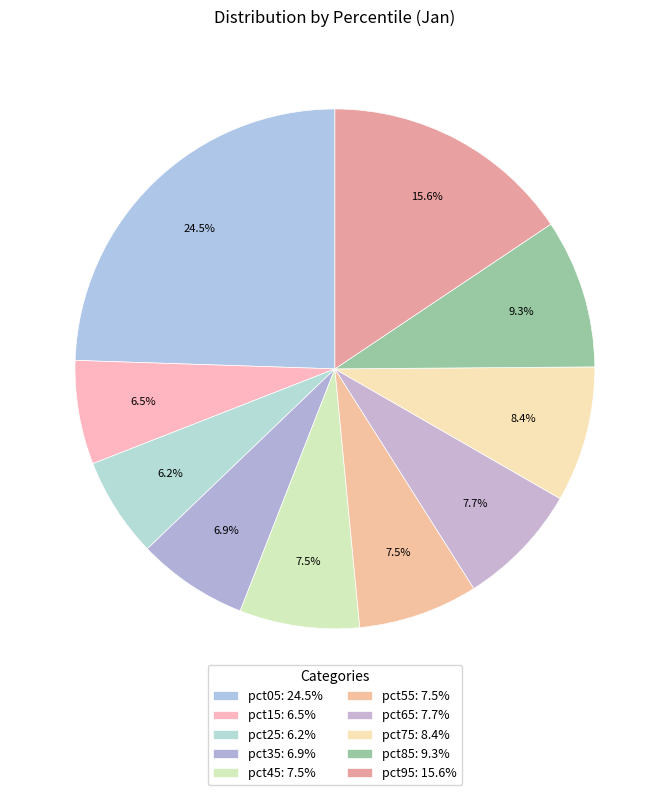

Combined, what portion of the pie is pct95 and pct05?

40.1%